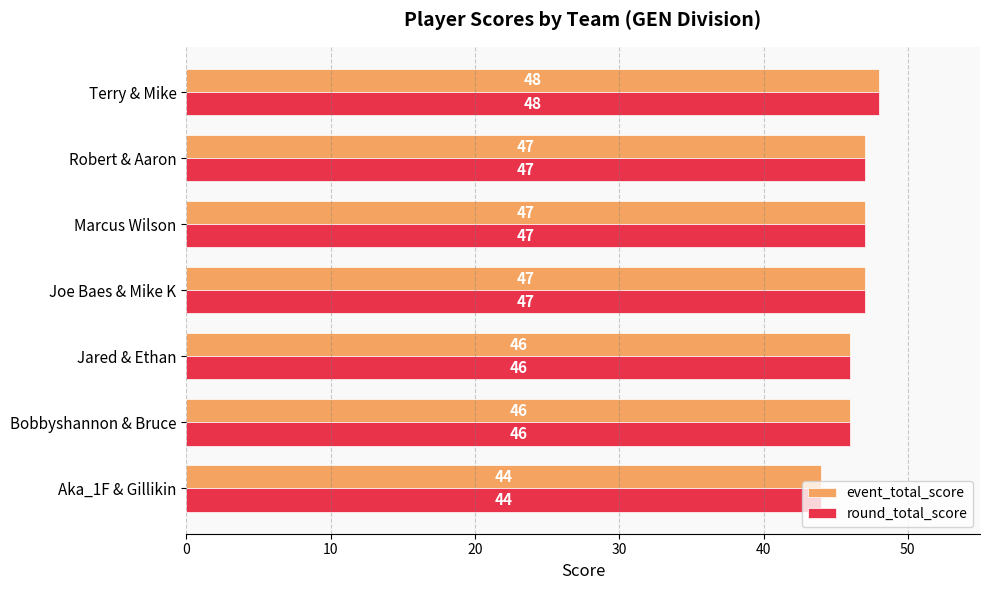

What is the sum of the round_total_score values at Jared & Ethan and Aka_1F & Gillikin?

90